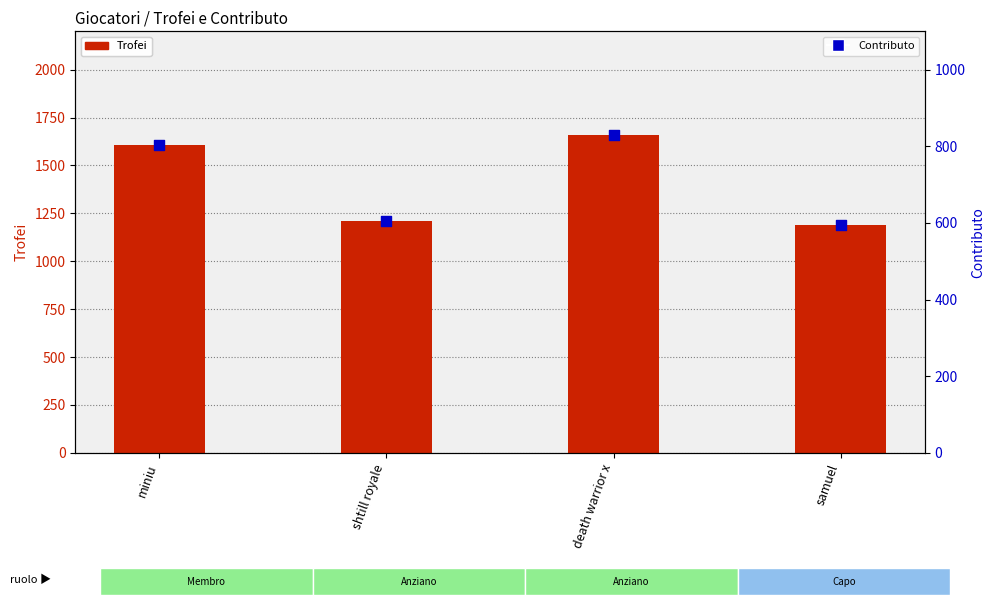

Which series reaches the minimum Y coordinate?

Contributo